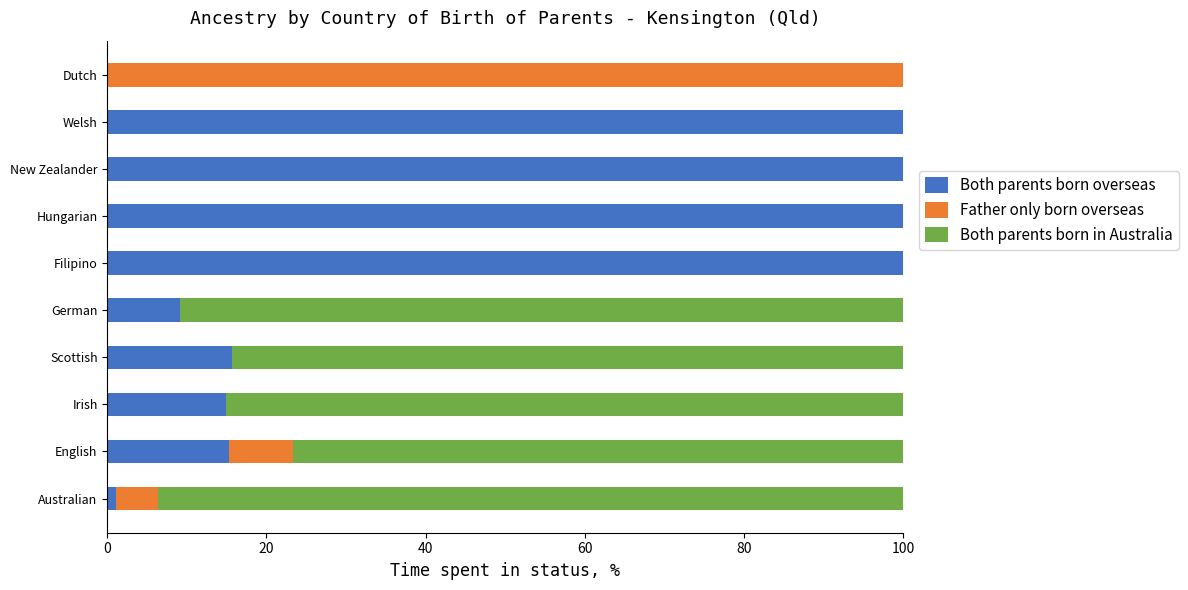

True or false: Both parents born overseas has a value of 146.7 at Welsh.

False